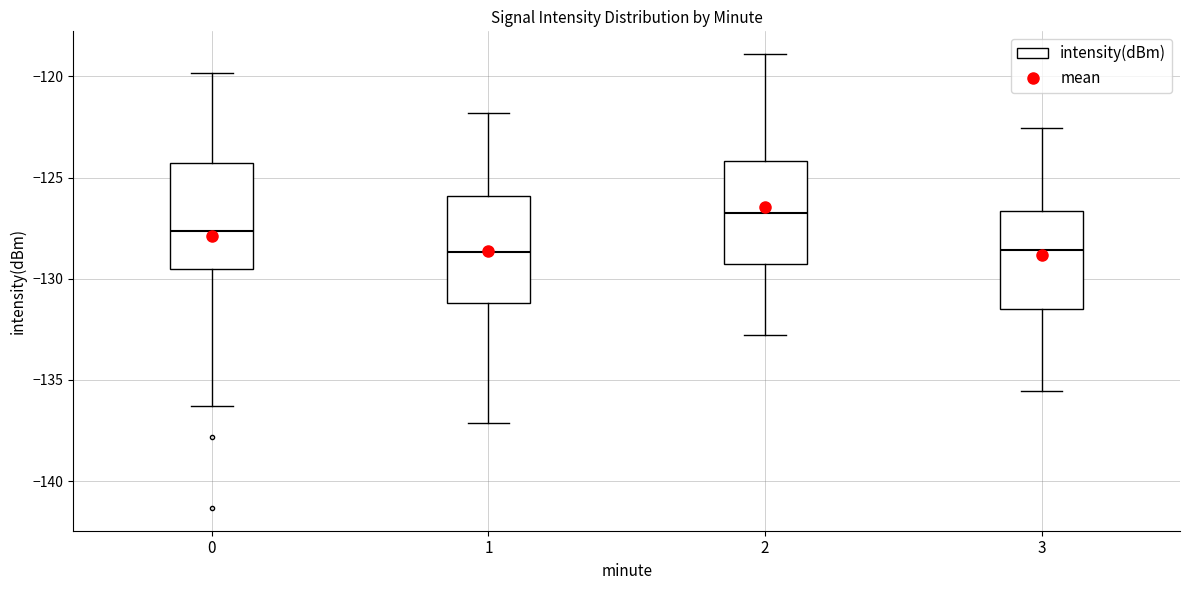

Reading left to right, read every box against the y-axis: the position of its median line, the range the box covers, and the ends of its whiskers. The values are not printed on the chart, so give them approximately, as read against the axis.

0: median -127.5, box -129.5 to -124.5, whiskers -136.5 to -120.0
1: median -128.5, box -131.0 to -126.0, whiskers -137.0 to -122.0
2: median -126.5, box -129.5 to -124.0, whiskers -133.0 to -119.0
3: median -128.5, box -131.5 to -126.5, whiskers -135.5 to -122.5